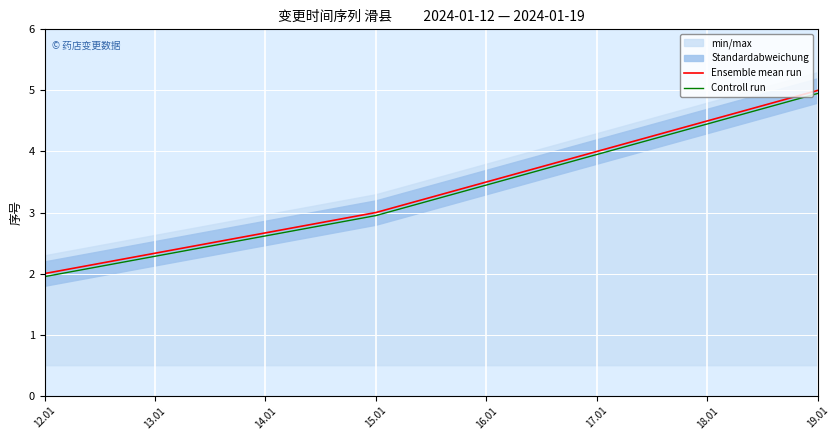

The value of Ensemble mean run at 19.01 is 2.8. True or false?

False